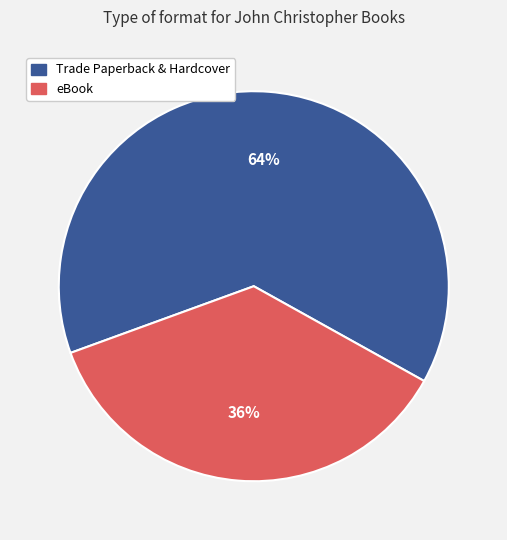

Is the sum of eBook and Trade Paperback & Hardcover greater than half?

Yes